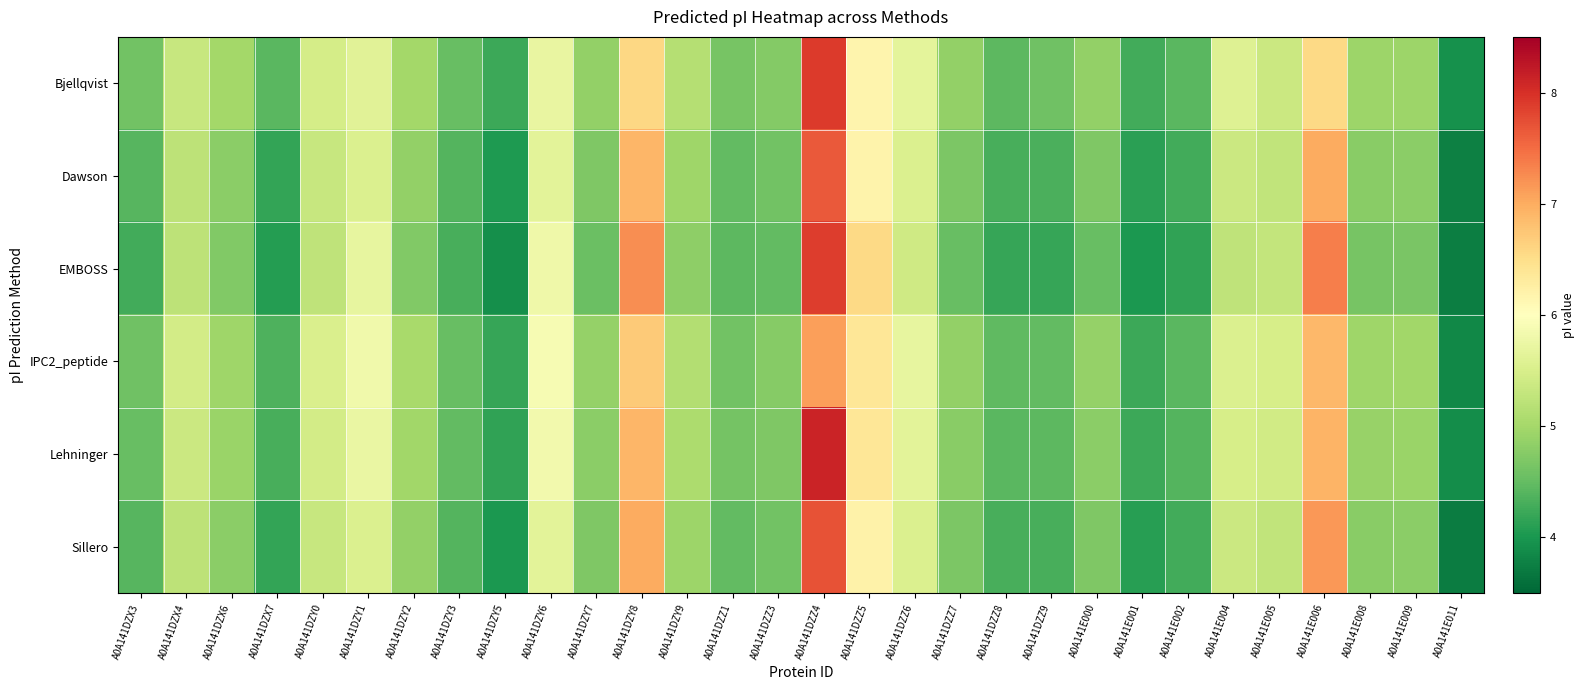

Reading right to left, what are all the values shown in this chart?

Bjellqvist: A0A141E011=3.9	A0A141E009=4.9	A0A141E008=4.9	A0A141E006=6.6	A0A141E005=5.4	A0A141E004=5.6	A0A141E002=4.4	A0A141E001=4.3	A0A141E000=4.9	A0A141DZZ9=4.6	A0A141DZZ8=4.5	A0A141DZZ7=4.9	A0A141DZZ6=5.7	A0A141DZZ5=6.2	A0A141DZZ4=7.9	A0A141DZZ3=4.7	A0A141DZZ1=4.6	A0A141DZY9=5.2	A0A141DZY8=6.6	A0A141DZY7=4.9	A0A141DZY6=5.7	A0A141DZY5=4.2	A0A141DZY3=4.5	A0A141DZY2=5.0	A0A141DZY1=5.6	A0A141DZY0=5.5	A0A141DZX7=4.4	A0A141DZX6=5.0	A0A141DZX4=5.3	A0A141DZX3=4.6
Dawson: A0A141E011=3.8	A0A141E009=4.8	A0A141E008=4.8	A0A141E006=7.0	A0A141E005=5.3	A0A141E004=5.4	A0A141E002=4.3	A0A141E001=4.1	A0A141E000=4.7	A0A141DZZ9=4.3	A0A141DZZ8=4.3	A0A141DZZ7=4.7	A0A141DZZ6=5.5	A0A141DZZ5=6.2	A0A141DZZ4=7.6	A0A141DZZ3=4.6	A0A141DZZ1=4.5	A0A141DZY9=5.0	A0A141DZY8=6.9	A0A141DZY7=4.7	A0A141DZY6=5.6	A0A141DZY5=4.0	A0A141DZY3=4.4	A0A141DZY2=4.9	A0A141DZY1=5.5	A0A141DZY0=5.3	A0A141DZX7=4.2	A0A141DZX6=4.8	A0A141DZX4=5.2	A0A141DZX3=4.4
EMBOSS: A0A141E011=3.7	A0A141E009=4.7	A0A141E008=4.6	A0A141E006=7.4	A0A141E005=5.3	A0A141E004=5.2	A0A141E002=4.2	A0A141E001=4.0	A0A141E000=4.5	A0A141DZZ9=4.2	A0A141DZZ8=4.2	A0A141DZZ7=4.5	A0A141DZZ6=5.4	A0A141DZZ5=6.6	A0A141DZZ4=7.9	A0A141DZZ3=4.5	A0A141DZZ1=4.5	A0A141DZY9=4.8	A0A141DZY8=7.2	A0A141DZY7=4.5	A0A141DZY6=5.8	A0A141DZY5=3.9	A0A141DZY3=4.3	A0A141DZY2=4.7	A0A141DZY1=5.7	A0A141DZY0=5.2	A0A141DZX7=4.1	A0A141DZX6=4.7	A0A141DZX4=5.2	A0A141DZX3=4.3
IPC2_peptide: A0A141E011=3.8	A0A141E009=5.0	A0A141E008=5.0	A0A141E006=6.9	A0A141E005=5.5	A0A141E004=5.5	A0A141E002=4.4	A0A141E001=4.2	A0A141E000=4.9	A0A141DZZ9=4.5	A0A141DZZ8=4.5	A0A141DZZ7=4.9	A0A141DZZ6=5.7	A0A141DZZ5=6.4	A0A141DZZ4=7.1	A0A141DZZ3=4.8	A0A141DZZ1=4.6	A0A141DZY9=5.1	A0A141DZY8=6.7	A0A141DZY7=4.9	A0A141DZY6=5.9	A0A141DZY5=4.2	A0A141DZY3=4.5	A0A141DZY2=5.0	A0A141DZY1=5.8	A0A141DZY0=5.5	A0A141DZX7=4.3	A0A141DZX6=5.0	A0A141DZX4=5.4	A0A141DZX3=4.6
Lehninger: A0A141E011=3.9	A0A141E009=4.9	A0A141E008=4.9	A0A141E006=6.9	A0A141E005=5.4	A0A141E004=5.5	A0A141E002=4.4	A0A141E001=4.2	A0A141E000=4.8	A0A141DZZ9=4.5	A0A141DZZ8=4.4	A0A141DZZ7=4.8	A0A141DZZ6=5.6	A0A141DZZ5=6.4	A0A141DZZ4=8.1	A0A141DZZ3=4.7	A0A141DZZ1=4.6	A0A141DZY9=5.1	A0A141DZY8=6.9	A0A141DZY7=4.8	A0A141DZY6=5.8	A0A141DZY5=4.2	A0A141DZY3=4.5	A0A141DZY2=5.0	A0A141DZY1=5.7	A0A141DZY0=5.4	A0A141DZX7=4.3	A0A141DZX6=4.9	A0A141DZX4=5.4	A0A141DZX3=4.5
Sillero: A0A141E011=3.7	A0A141E009=4.8	A0A141E008=4.8	A0A141E006=7.2	A0A141E005=5.3	A0A141E004=5.4	A0A141E002=4.3	A0A141E001=4.1	A0A141E000=4.7	A0A141DZZ9=4.3	A0A141DZZ8=4.3	A0A141DZZ7=4.7	A0A141DZZ6=5.5	A0A141DZZ5=6.2	A0A141DZZ4=7.7	A0A141DZZ3=4.6	A0A141DZZ1=4.5	A0A141DZY9=4.9	A0A141DZY8=7.0	A0A141DZY7=4.7	A0A141DZY6=5.6	A0A141DZY5=4.0	A0A141DZY3=4.4	A0A141DZY2=4.9	A0A141DZY1=5.5	A0A141DZY0=5.3	A0A141DZX7=4.2	A0A141DZX6=4.8	A0A141DZX4=5.2	A0A141DZX3=4.4